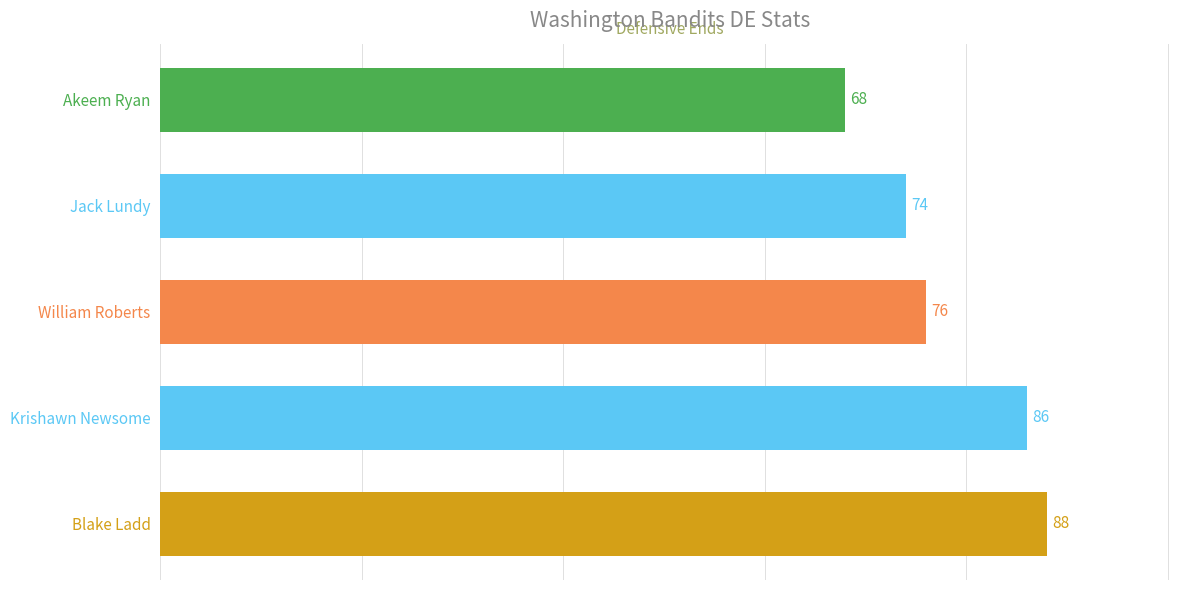

What value does the data have at Krishawn Newsome?

86